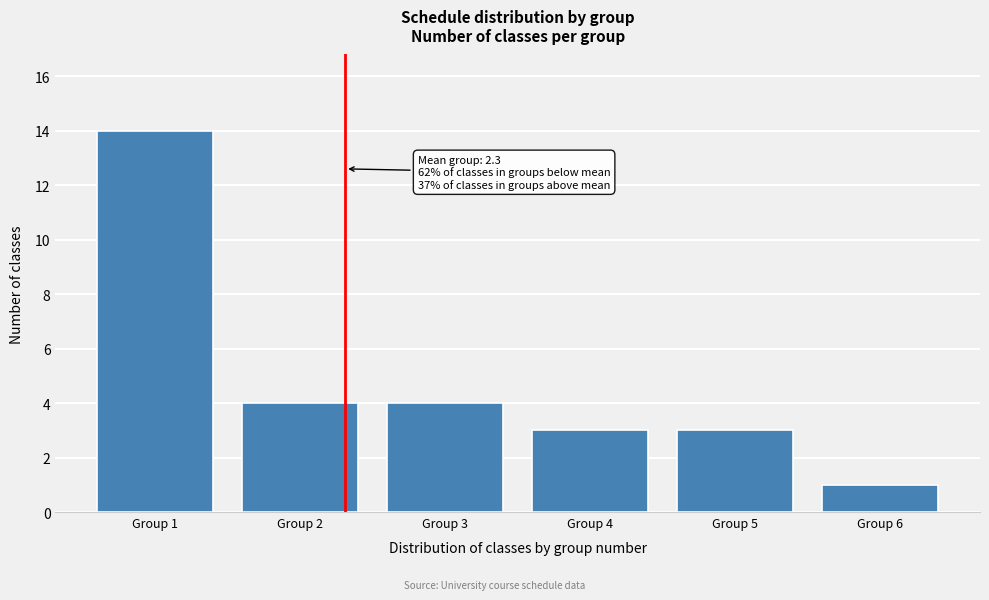

Reading right to left, what are all the values shown in this chart?

Group 6=1	Group 5=3	Group 4=3	Group 3=4	Group 2=4	Group 1=14